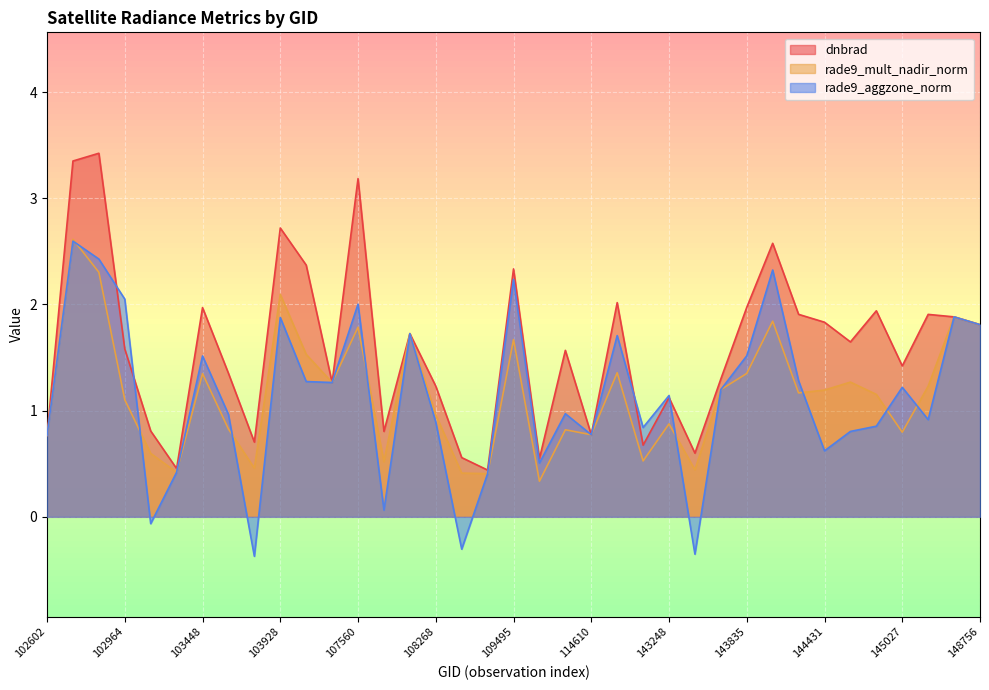

Is the value of dnbrad at 144233 greater than the value of rade9_mult_nadir_norm at 144028?

Yes